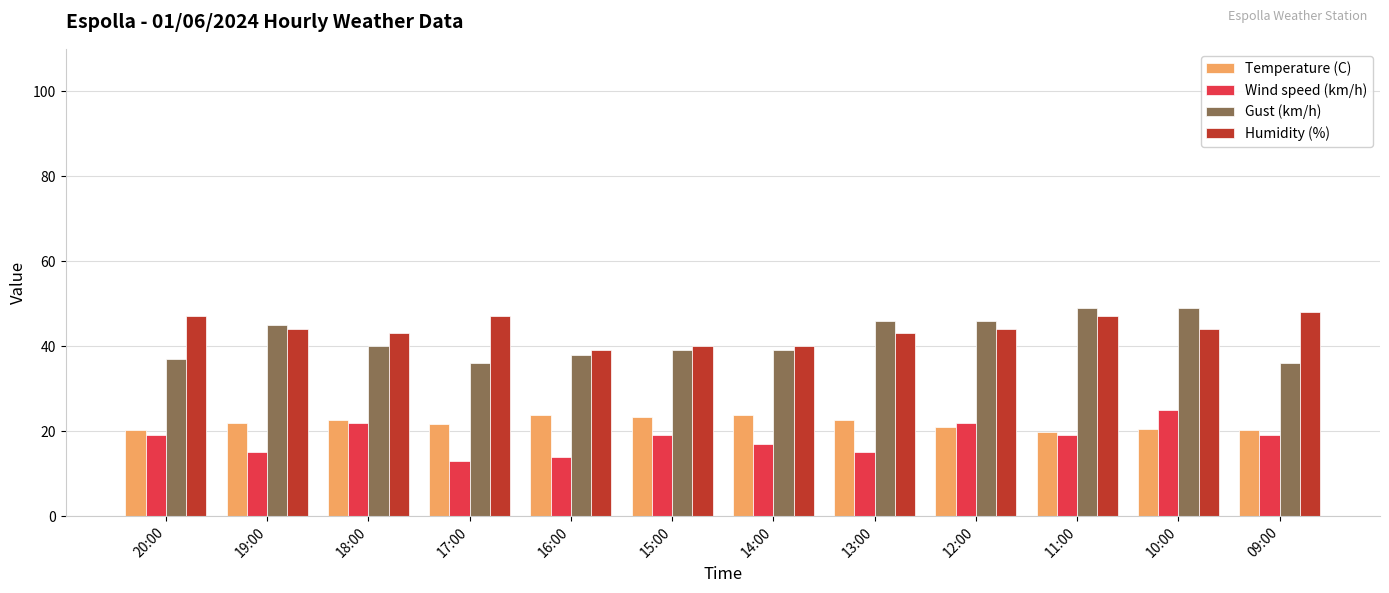

Where is Gust (km/h) nearest to the value 42?

18:00